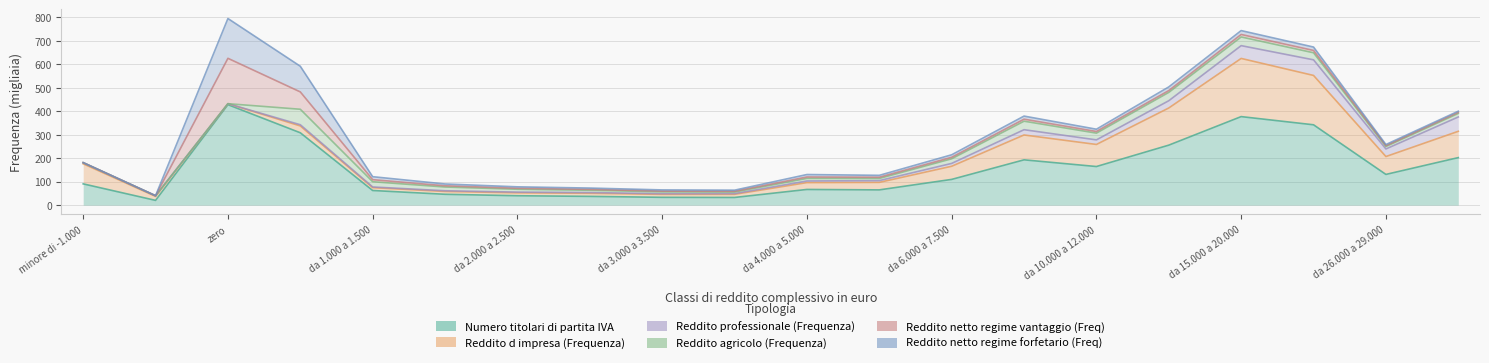

Does the chart display data point markers on the line(s)?

No